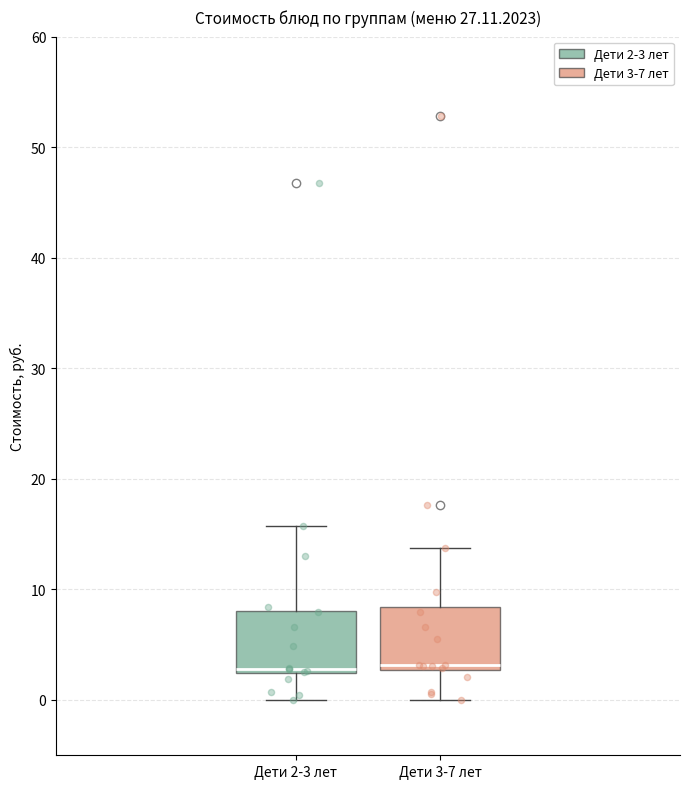

Reading left to right, read every box against the y-axis: the position of its median line, the range the box covers, and the ends of its whiskers. The values are not printed on the chart, so give them approximately, as read against the axis.

Дети 2-3 лет: median 3, box 2 to 8, whiskers 0 to 16
Дети 3-7 лет: median 3 (just above the box's lower edge), box 3 to 8, whiskers 0 to 14